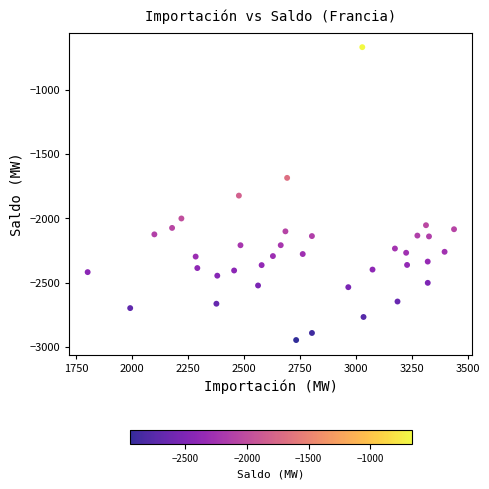

What is the range of X values (max minus min)?

1637.7